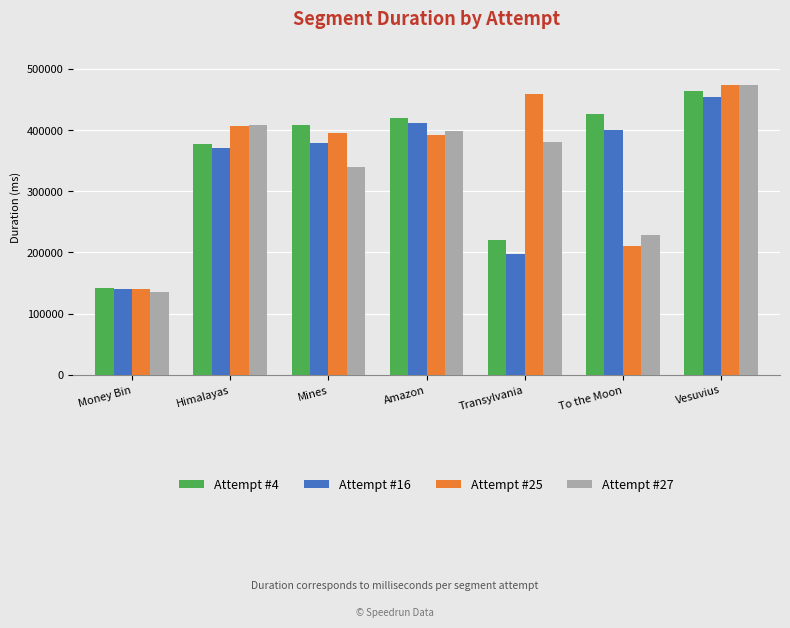

At which label does Attempt #25 first exceed 395375?

Himalayas